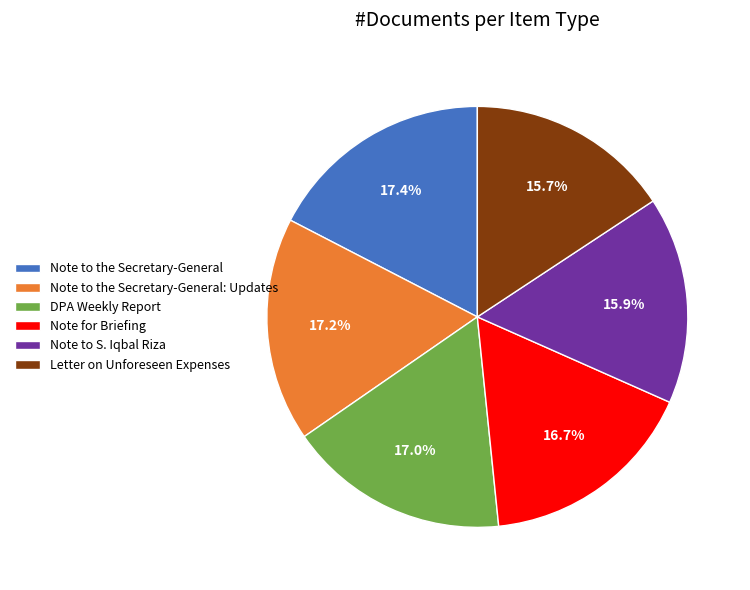

Does Note to the Secretary-General: Updates represent more than half of the total?

No